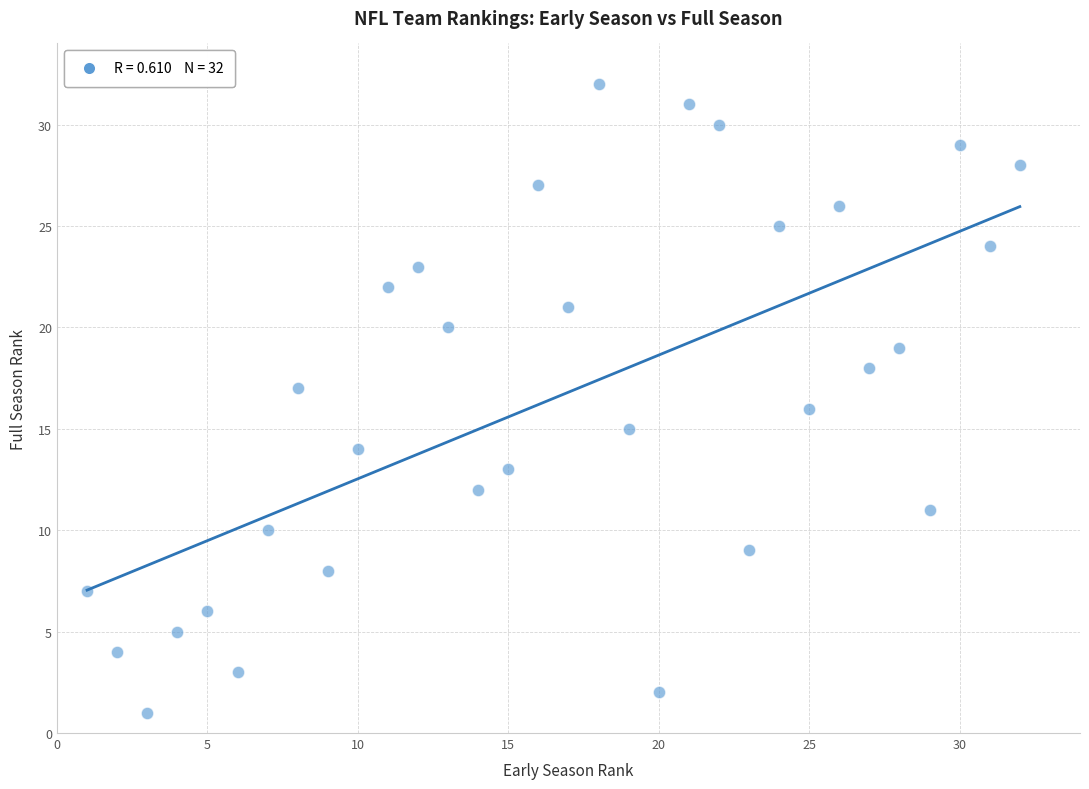

What is the range of Y values (max minus min)?

31